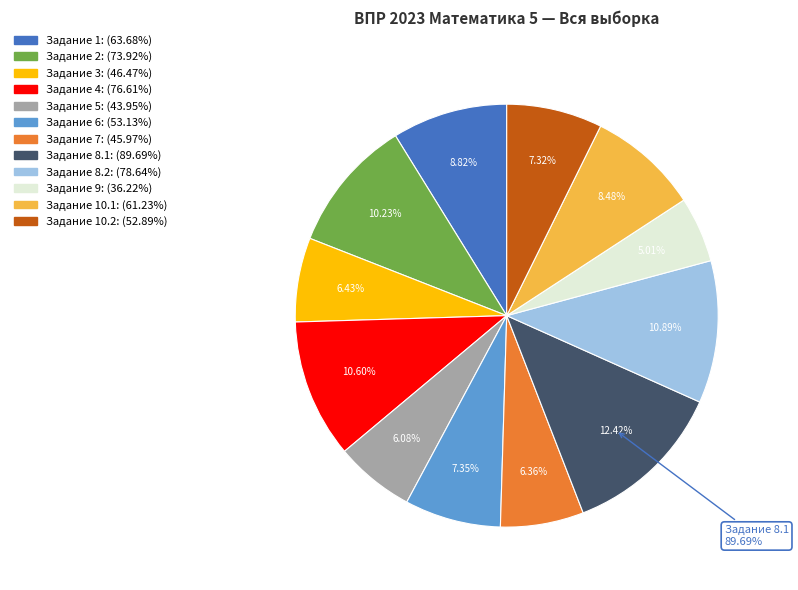

The 2 slice represents 10% of the pie. True or false?

True